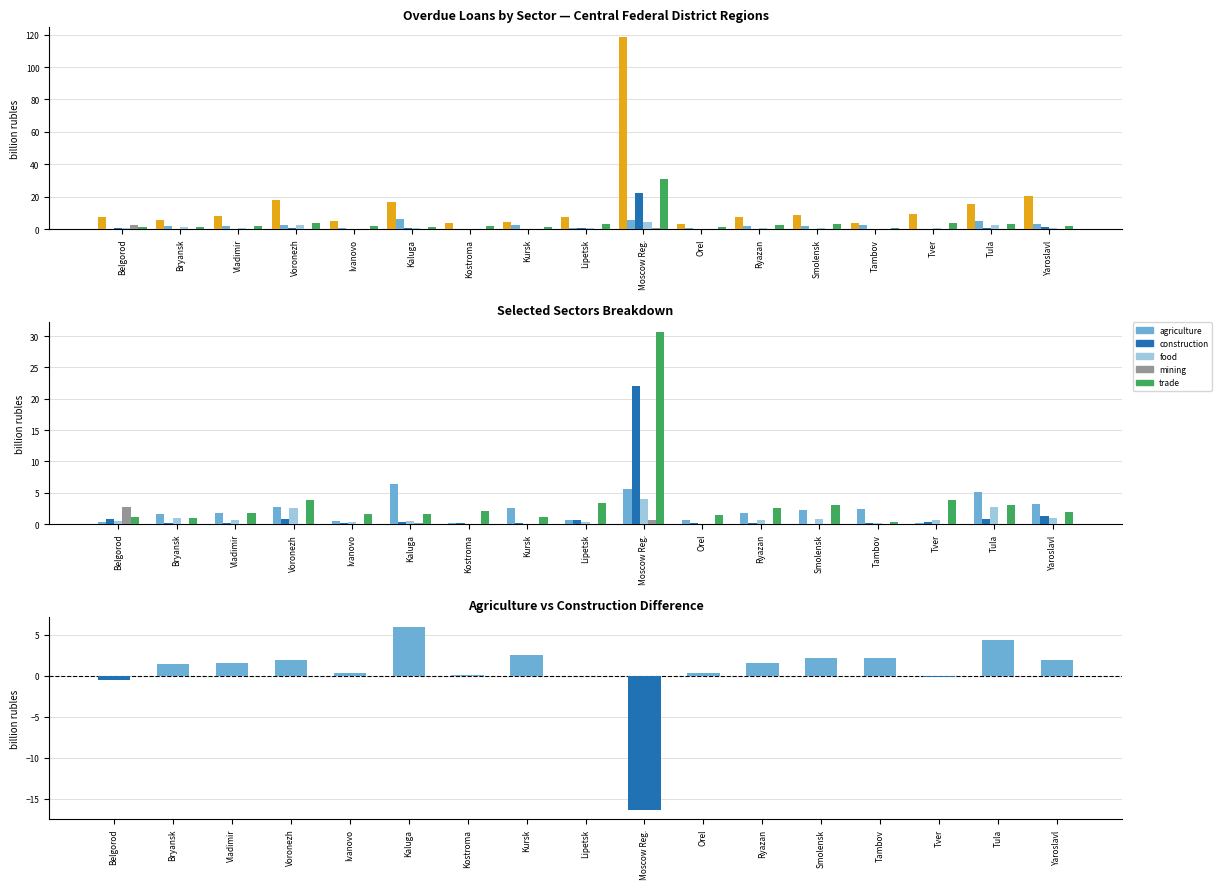

How many values in the trade series are below 1?

2